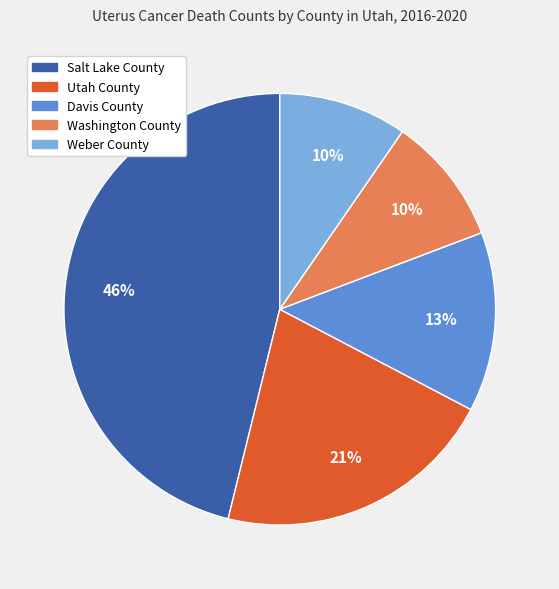

Is Salt Lake County the majority of the pie?

No